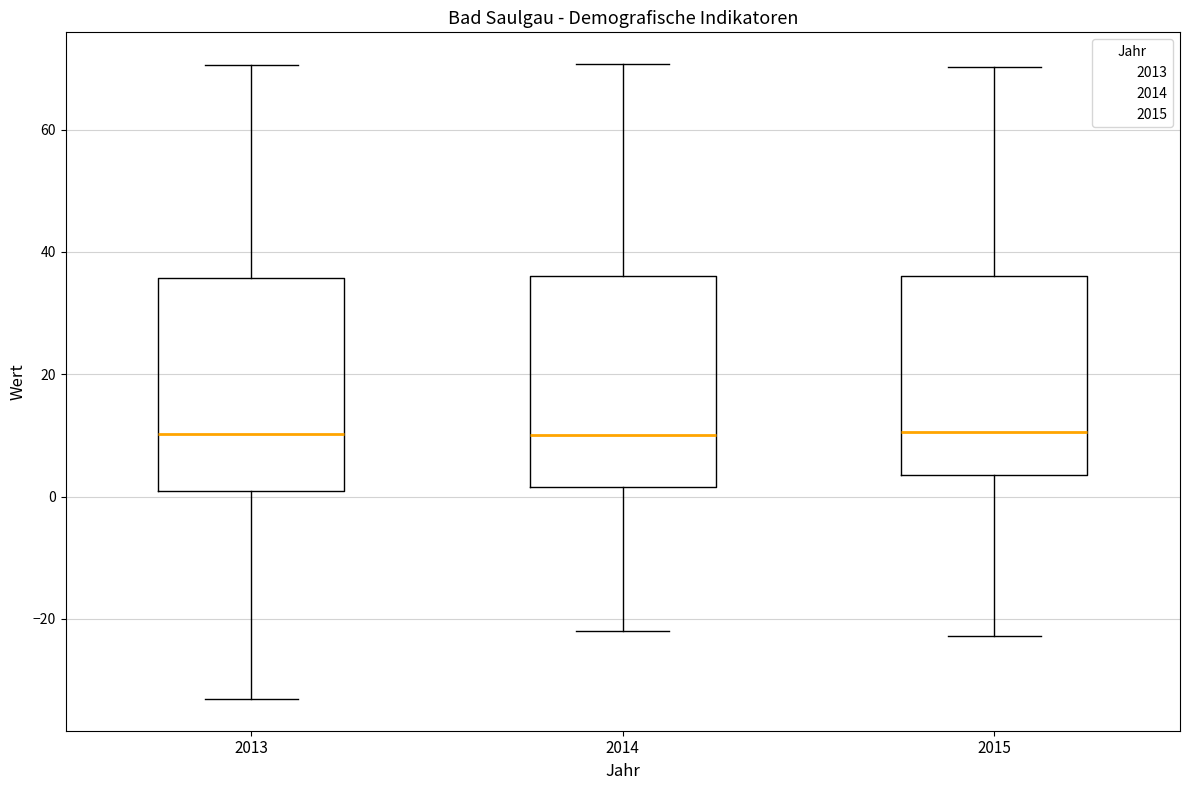

Where is the lower edge of the box at x = 2013 on the y-axis? The values are not printed on the chart, so give them approximately, as read against the axis.

0